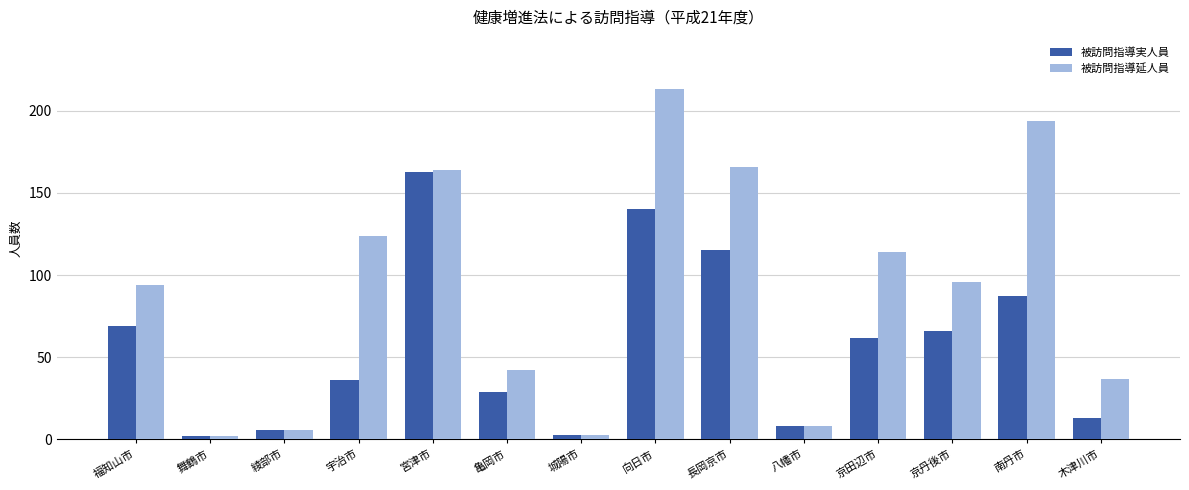

How many bars are there in total?

28